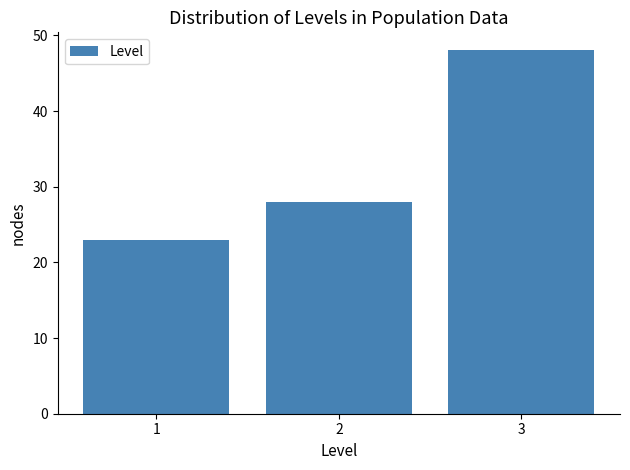

Reading left to right, extract all data points from this chart.

1=23	2=28	3=48